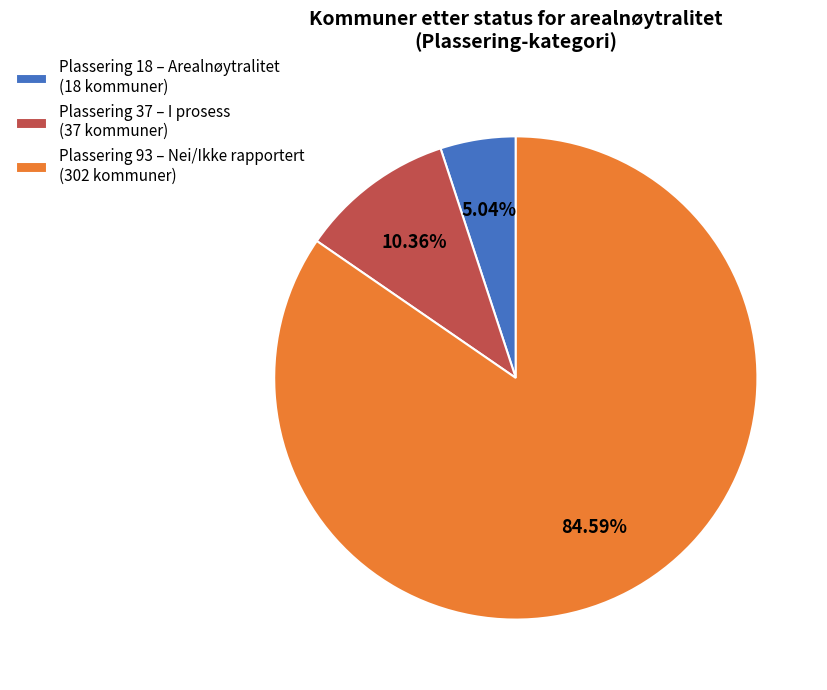

Rank the categories by value from highest to lowest.

Plassering 93 – Nei/Ikke rapportert (302 kommuner), Plassering 37 – I prosess (37 kommuner), Plassering 18 – Arealnøytralitet (18 kommuner)